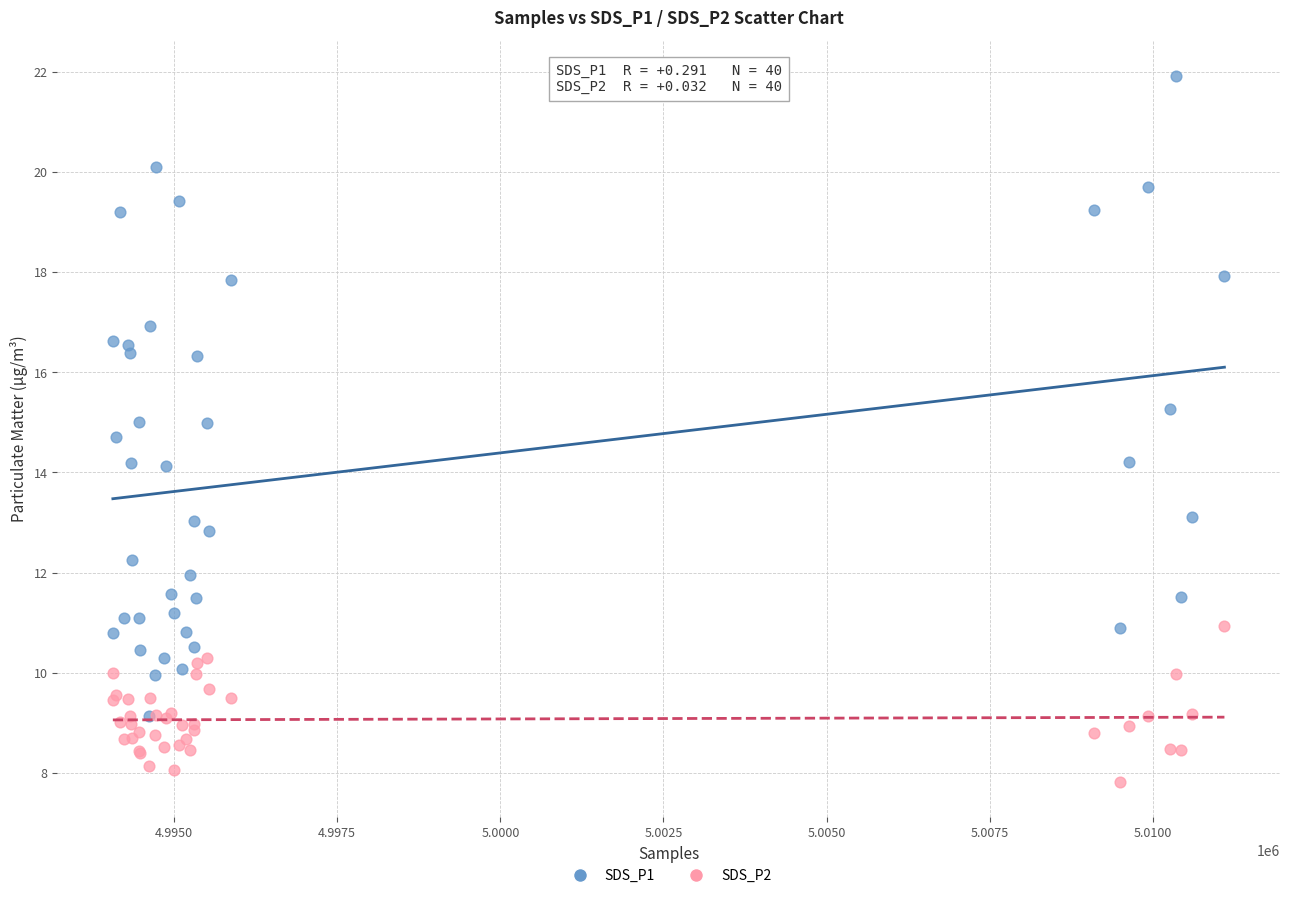

What are all the series names shown in the legend?

SDS_P1, SDS_P2